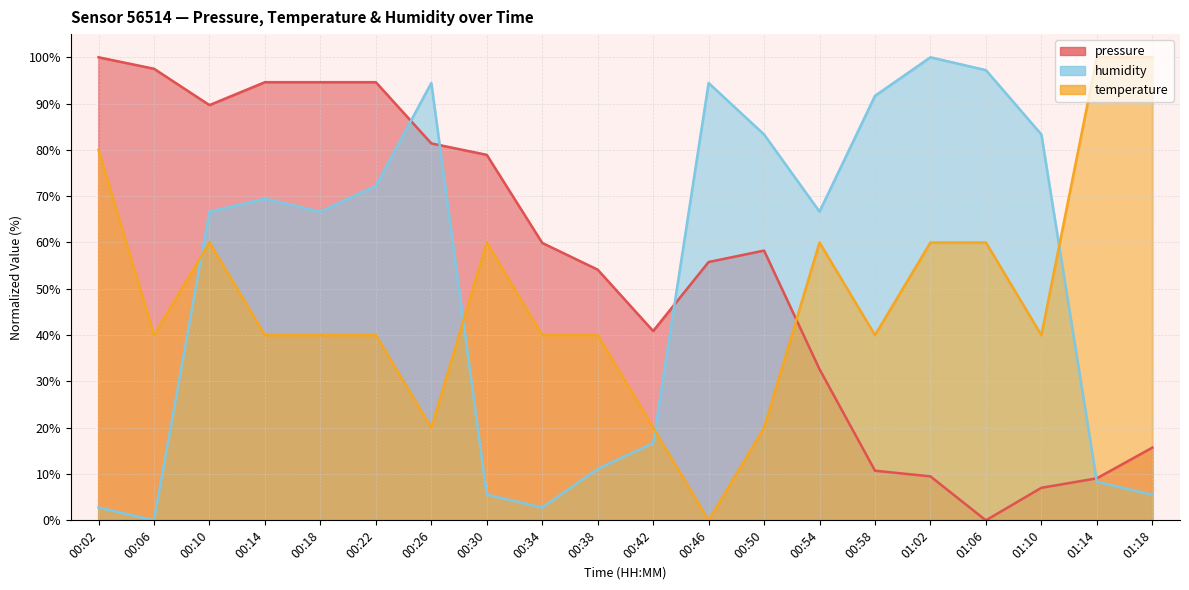

Reading left to right, extract all data points from this chart.

pressure: 00:02=100.0	00:06=97.5	00:10=89.7	00:14=94.6	00:18=94.6	00:22=94.6	00:26=81.4	00:30=78.9	00:34=59.9	00:38=54.1	00:42=40.9	00:46=55.8	00:50=58.3	00:54=32.6	00:58=10.7	01:02=9.5	01:06=0.0	01:10=7.0	01:14=9.1	01:18=15.7
temperature: 00:02=80.0	00:06=40.0	00:10=60.0	00:14=40.0	00:18=40.0	00:22=40.0	00:26=20.0	00:30=60.0	00:34=40.0	00:38=40.0	00:42=20.0	00:46=0.0	00:50=20.0	00:54=60.0	00:58=40.0	01:02=60.0	01:06=60.0	01:10=40.0	01:14=100.0	01:18=100.0
humidity: 00:02=2.8	00:06=0.0	00:10=66.7	00:14=69.4	00:18=66.7	00:22=72.2	00:26=94.4	00:30=5.6	00:34=2.8	00:38=11.1	00:42=16.7	00:46=94.4	00:50=83.3	00:54=66.7	00:58=91.7	01:02=100.0	01:06=97.2	01:10=83.3	01:14=8.3	01:18=5.6